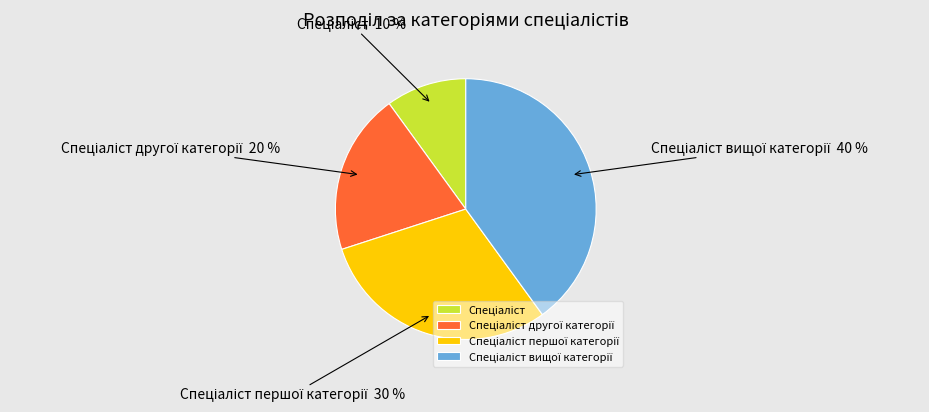

Is there any slice that represents more than half of the pie?

No